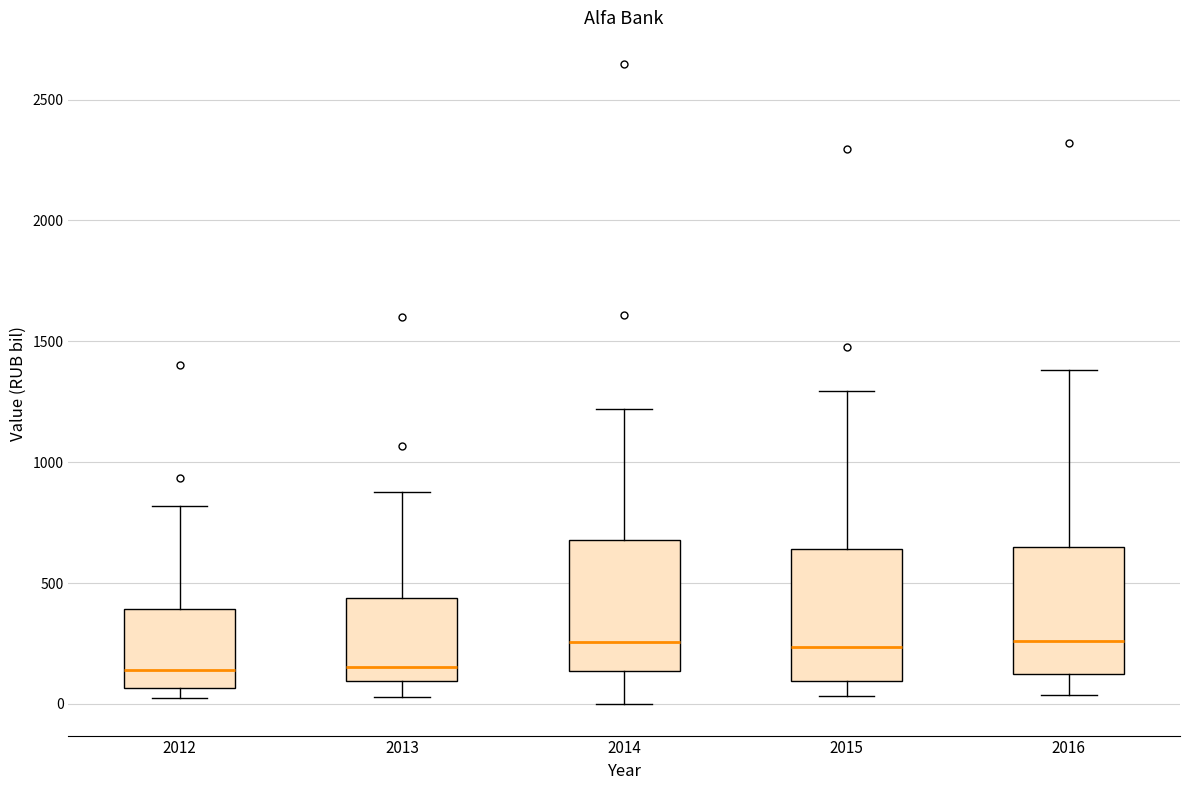

Reading left to right, read every box against the y-axis: the position of its median line, the range the box covers, and the ends of its whiskers. The values are not printed on the chart, so give them approximately, as read against the axis.

2012: median 150, box 50 to 400, whiskers 50 (just below the box's lower edge) to 800
2013: median 150, box 100 to 450, whiskers 50 to 900
2014: median 250, box 150 to 700, whiskers 0 to 1200
2015: median 250, box 100 to 650, whiskers 50 to 1300
2016: median 250, box 100 to 650, whiskers 50 to 1400